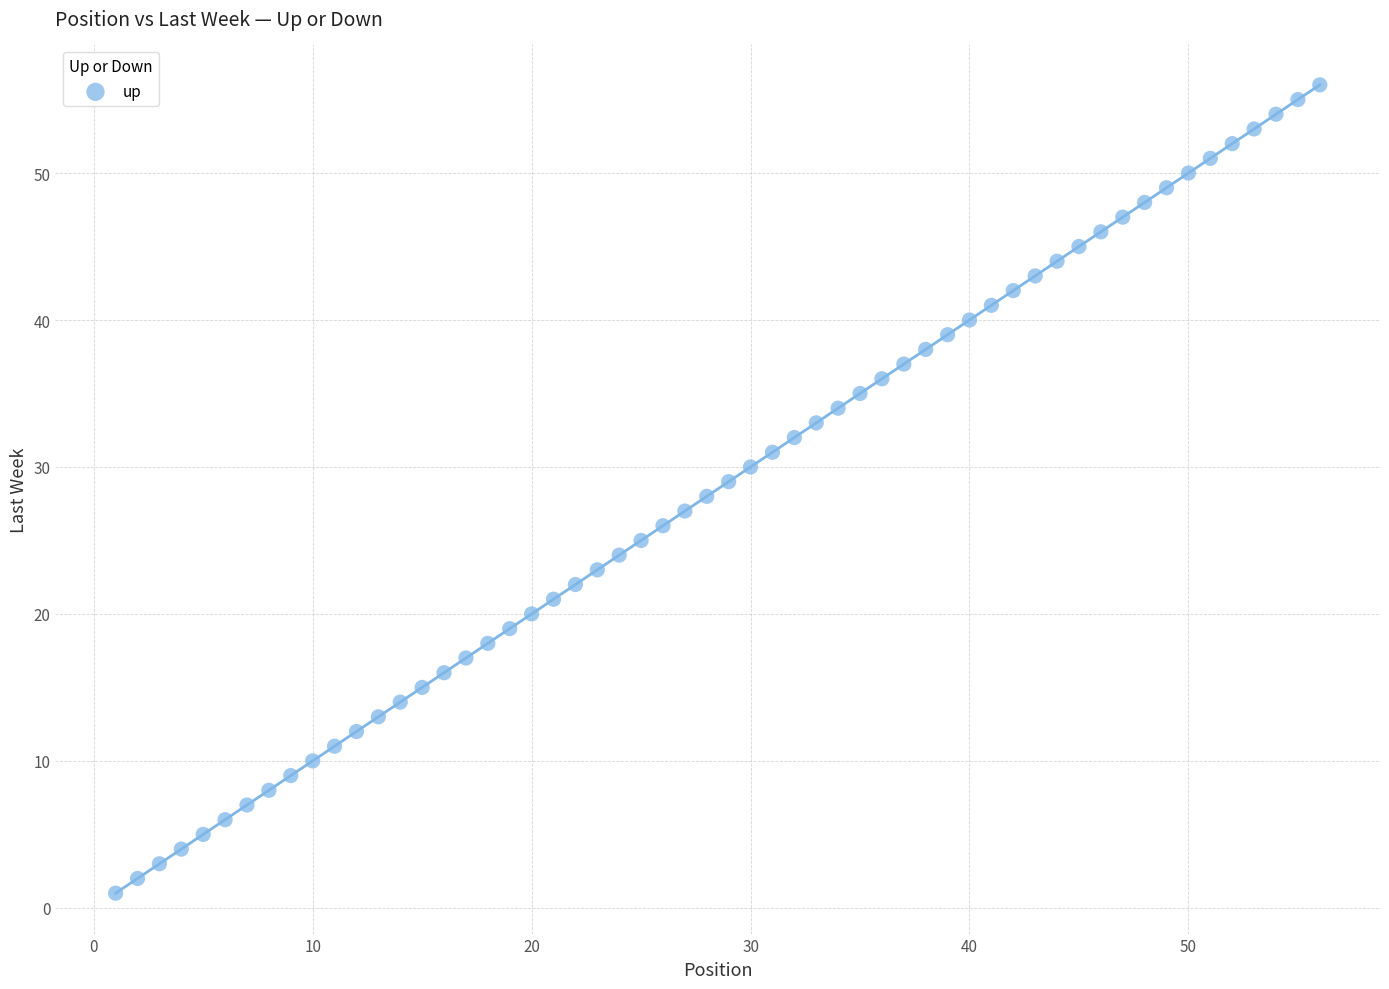

What is the range of X values (max minus min)?

55